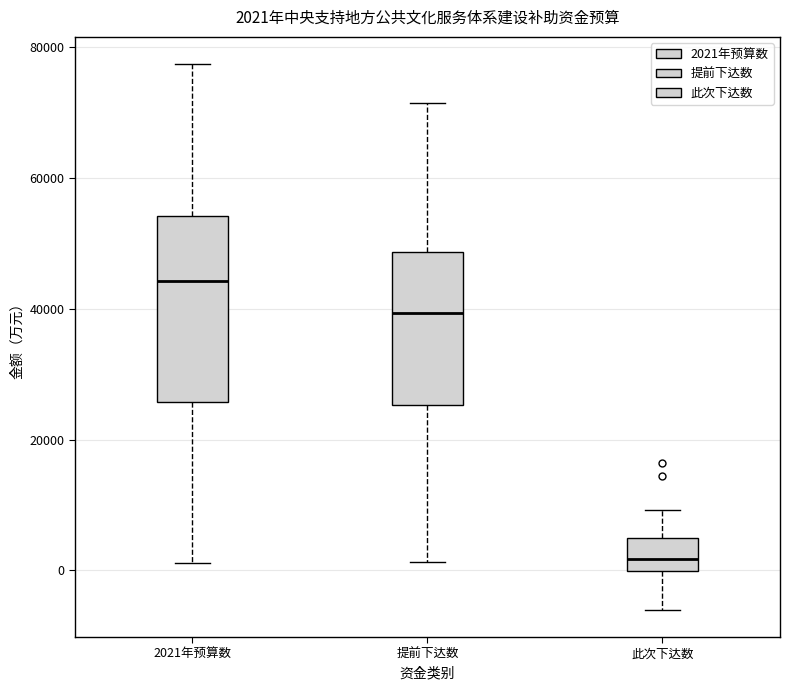

Which box's median line is the highest?

2021年预算数